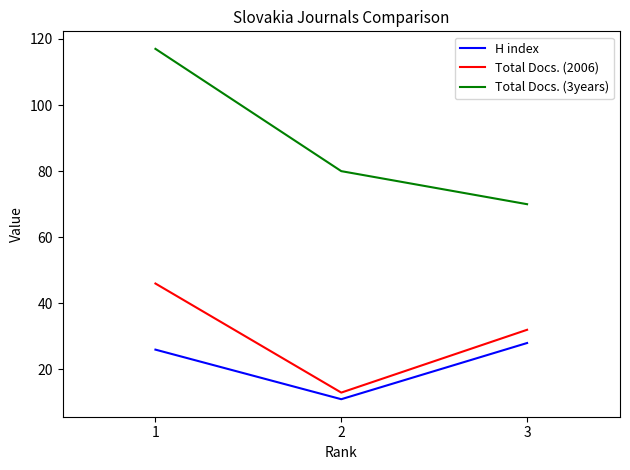

Which series changed the most between 2 and 3?

Total Docs. (2006)